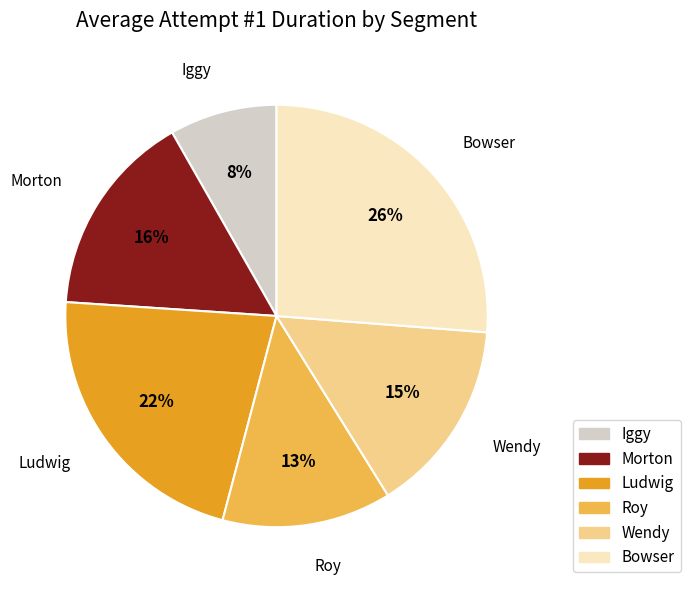

Is there any slice that represents more than half of the pie?

No